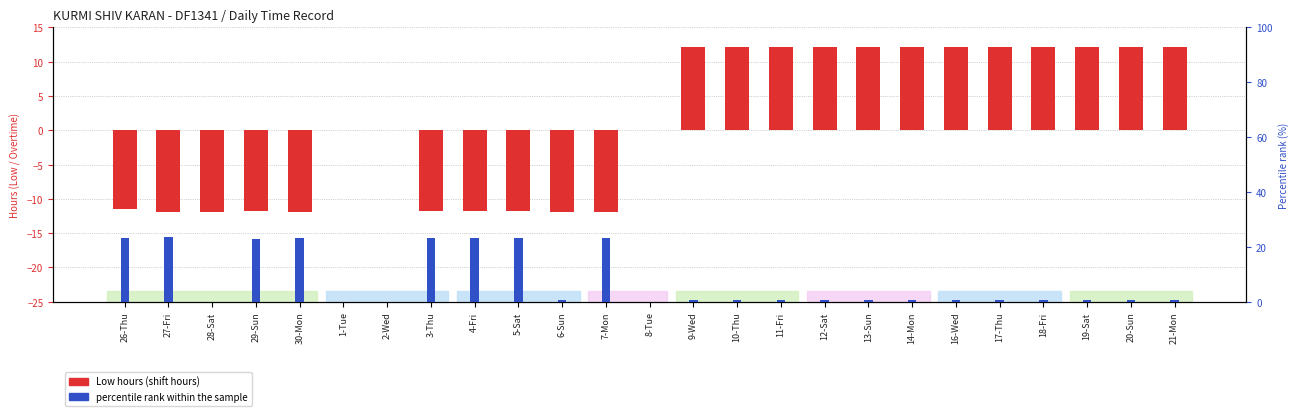

What is the maximum value for percentile rank within the sample?

23.7